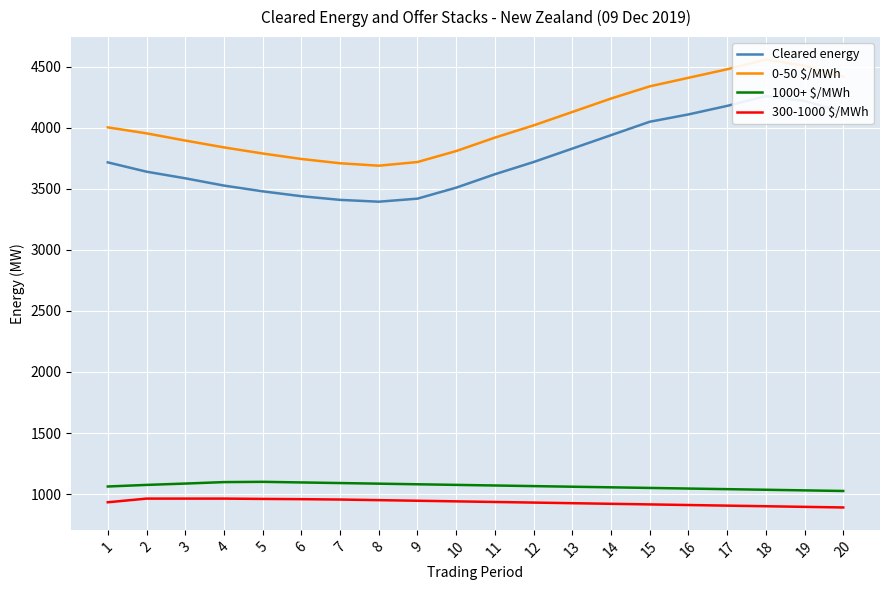

True or false: 0-50 $/MWh and Cleared energy cross at least once.

False